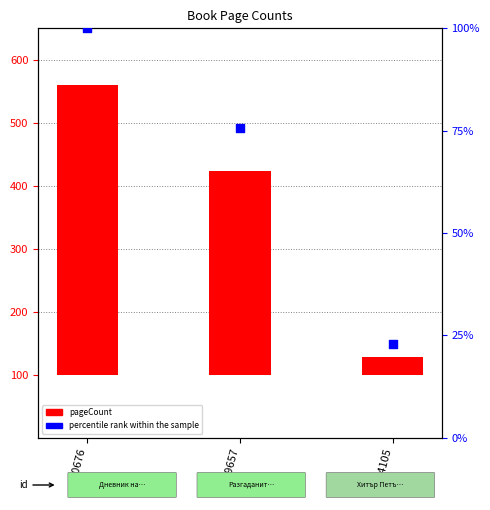

Which series has the largest total across all categories?

pageCount